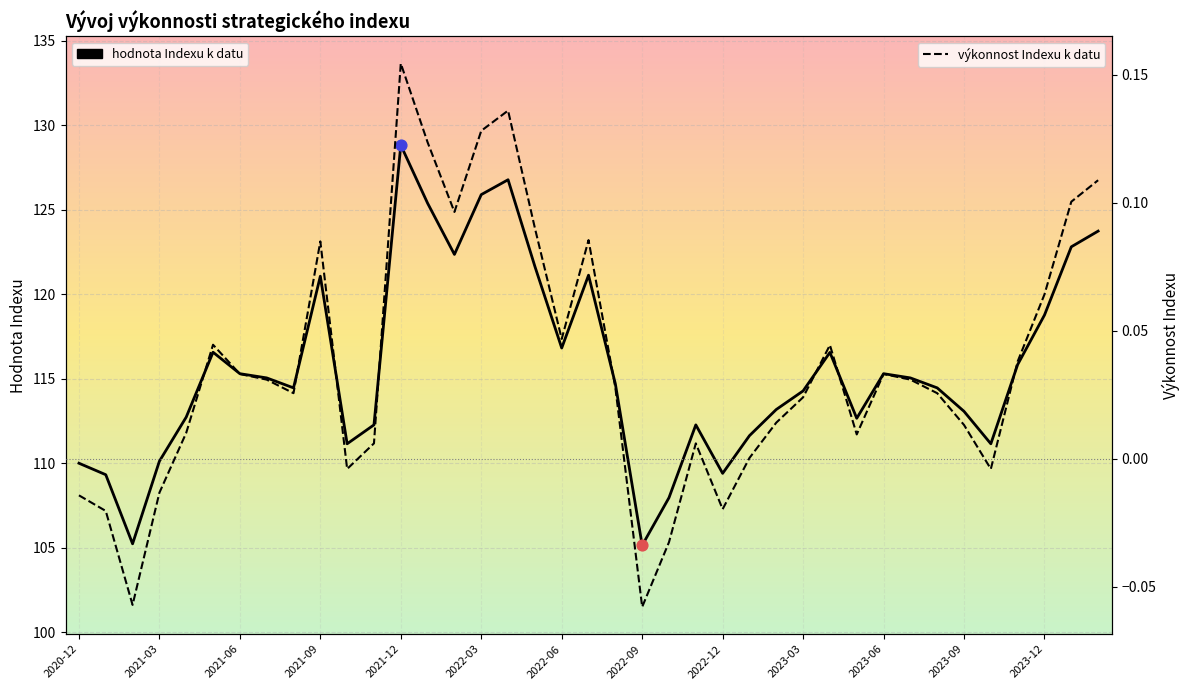

At which category is the sum across all series the highest?

2021-12